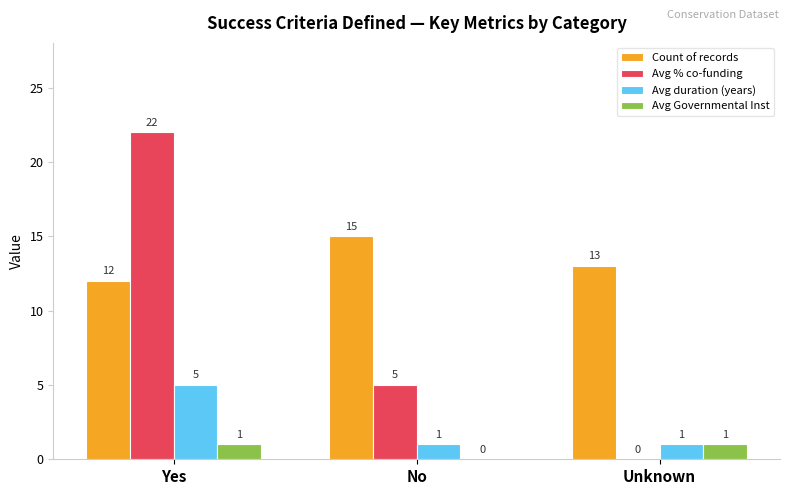

What is the sum of all Avg Governmental Inst values?

2